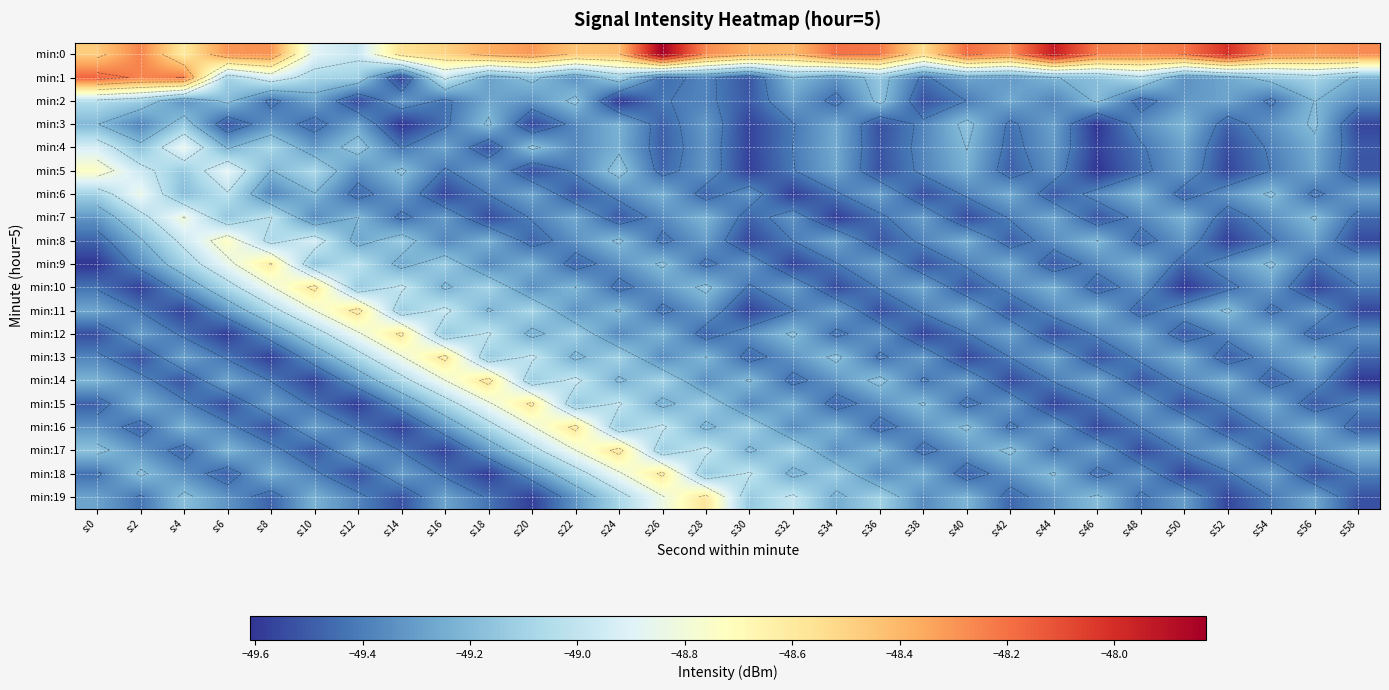

What is the maximum value for min:19?

-48.6